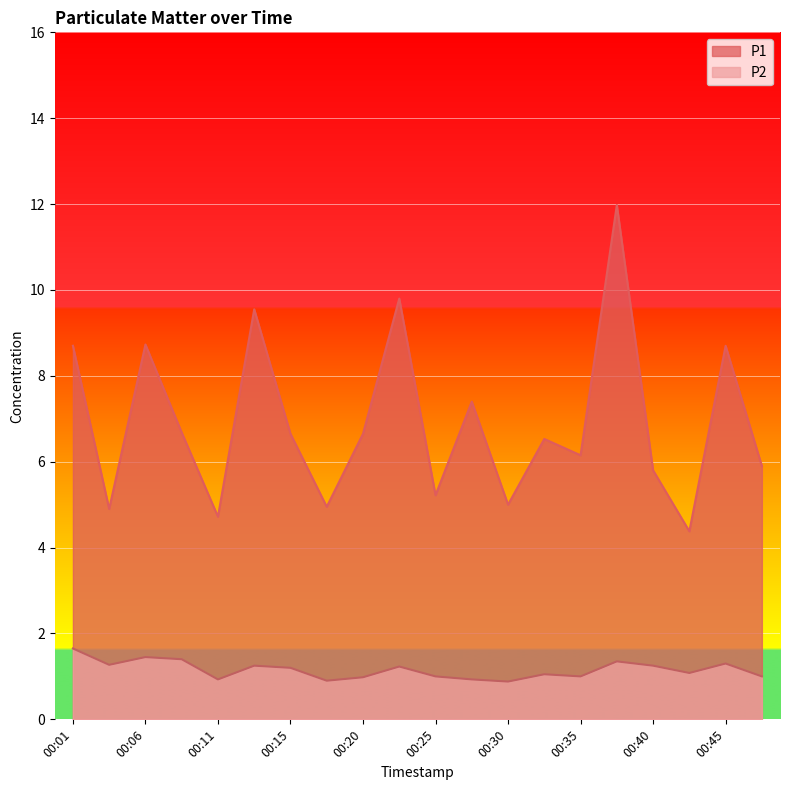

The P2 series shows 1.4 at 00:08. True or false?

True